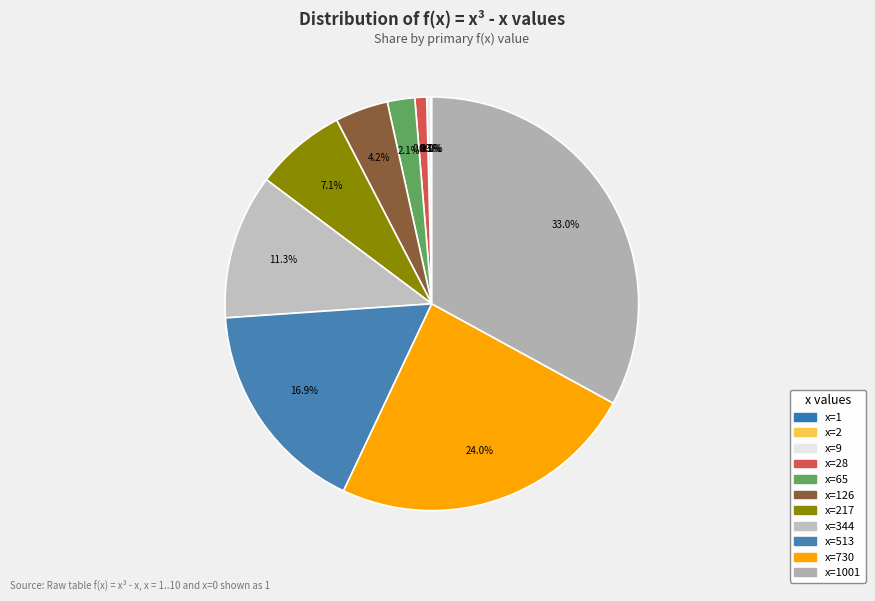

Count the number of slices in the pie.

11